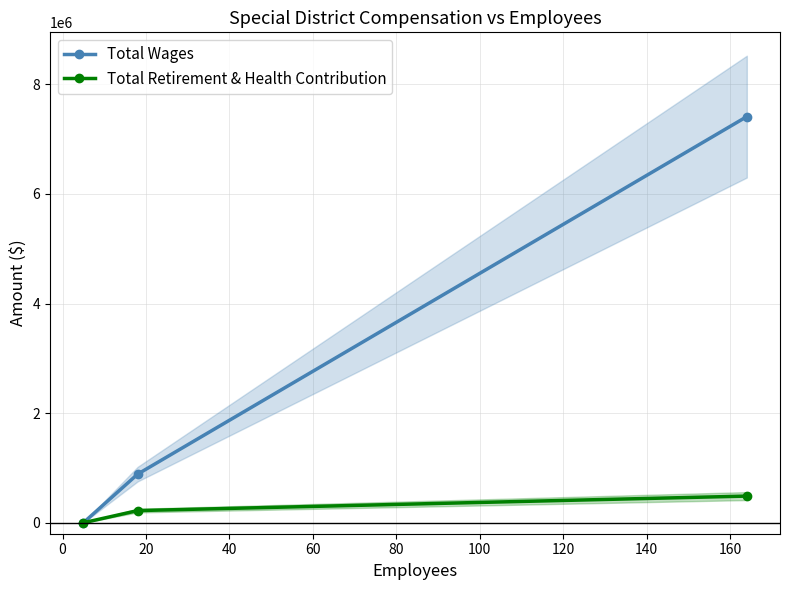

What is the maximum value for Total Wages?

7411170